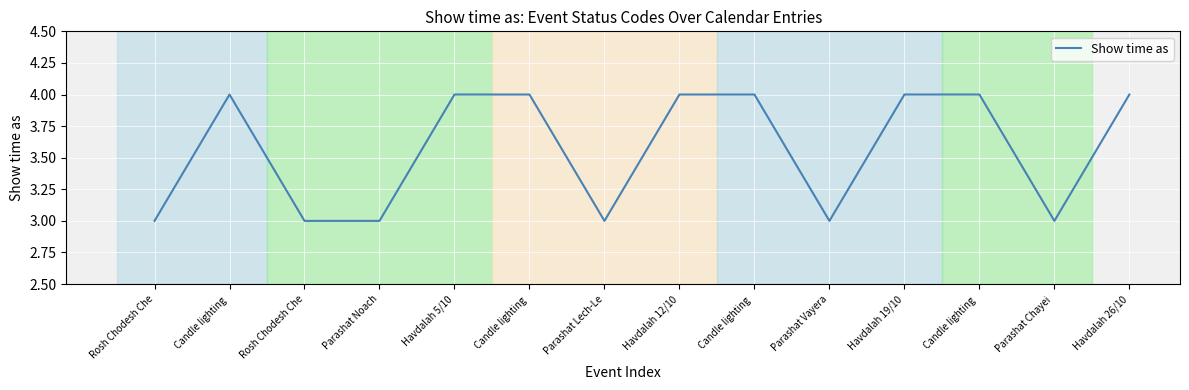

What is the sum of all values?

50